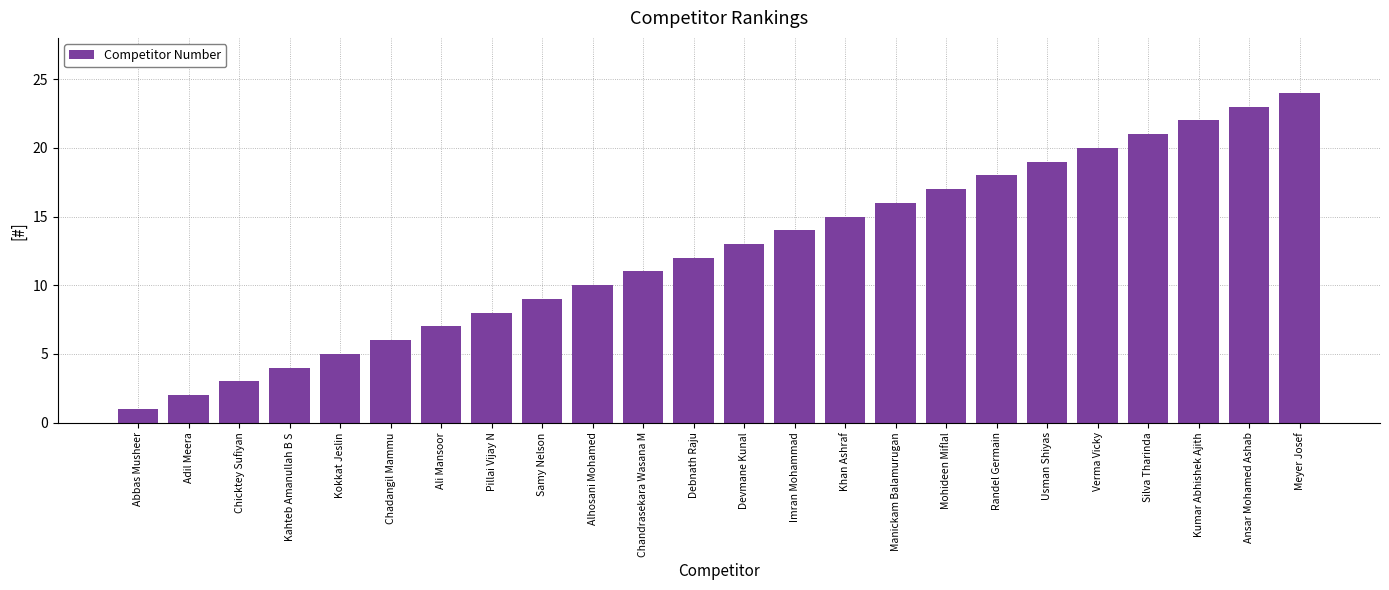

The value at Chadangil Mammu is 6. True or false?

True